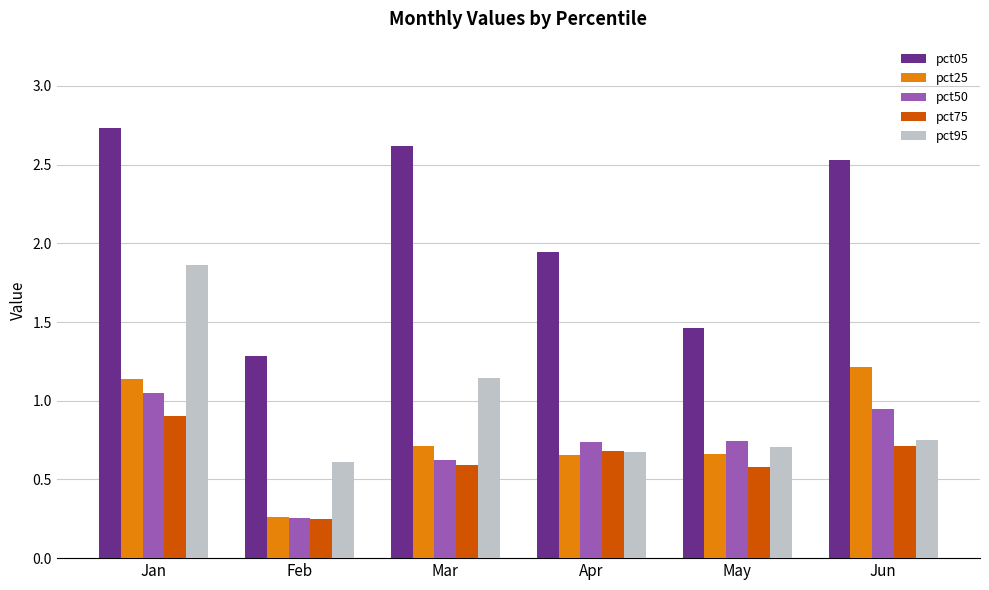

The value of pct50 at Jun is 1.3. True or false?

False